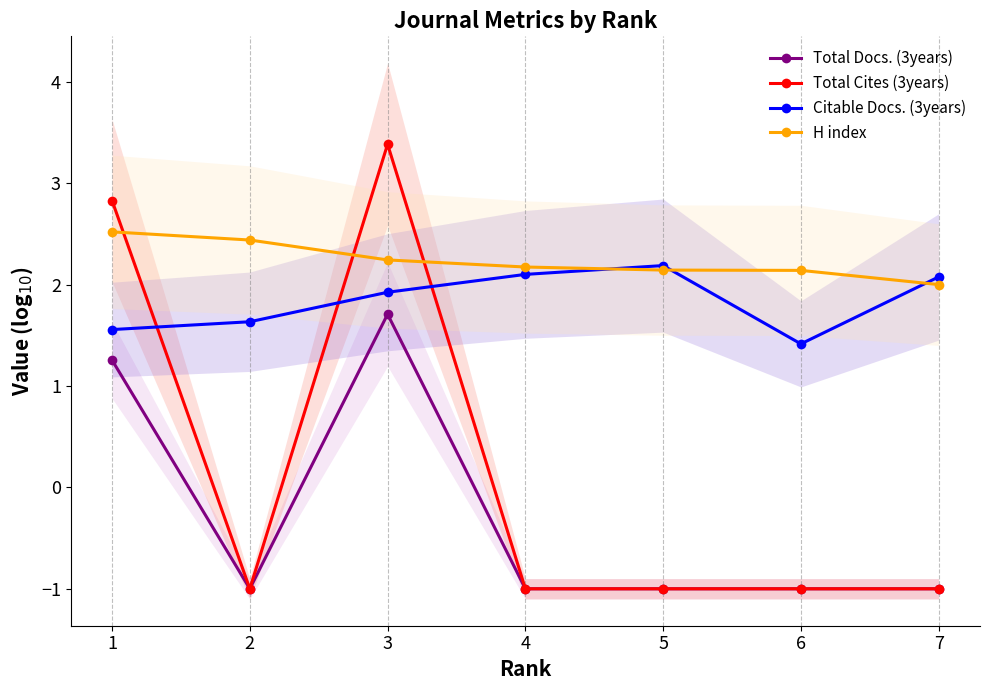

Where do Total Cites (3years) and Citable Docs. (3years) first cross each other?

1 and 2